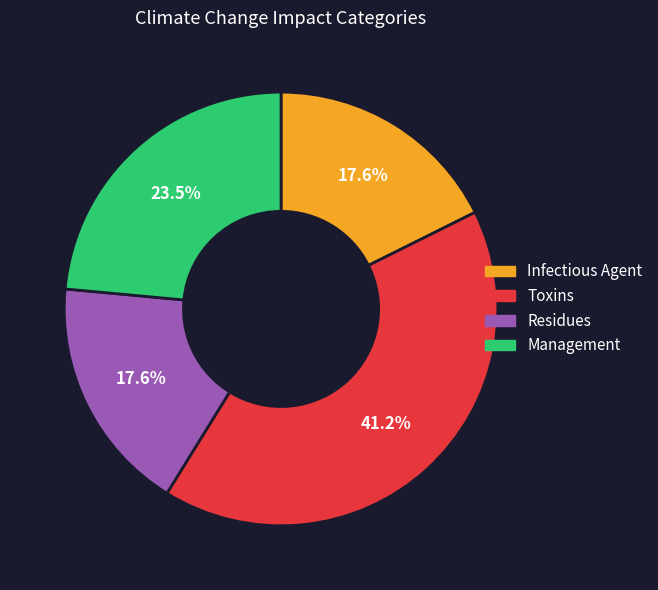

Does Toxins represent more than half of the total?

No